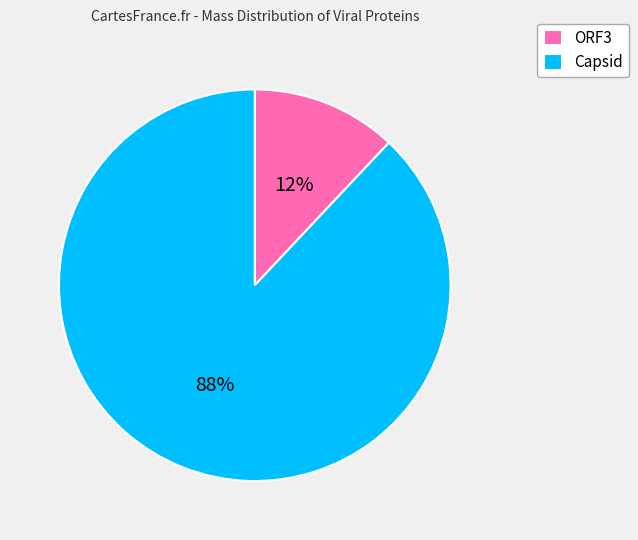

What is the ratio of the value at Capsid to the value at ORF3?

7.3